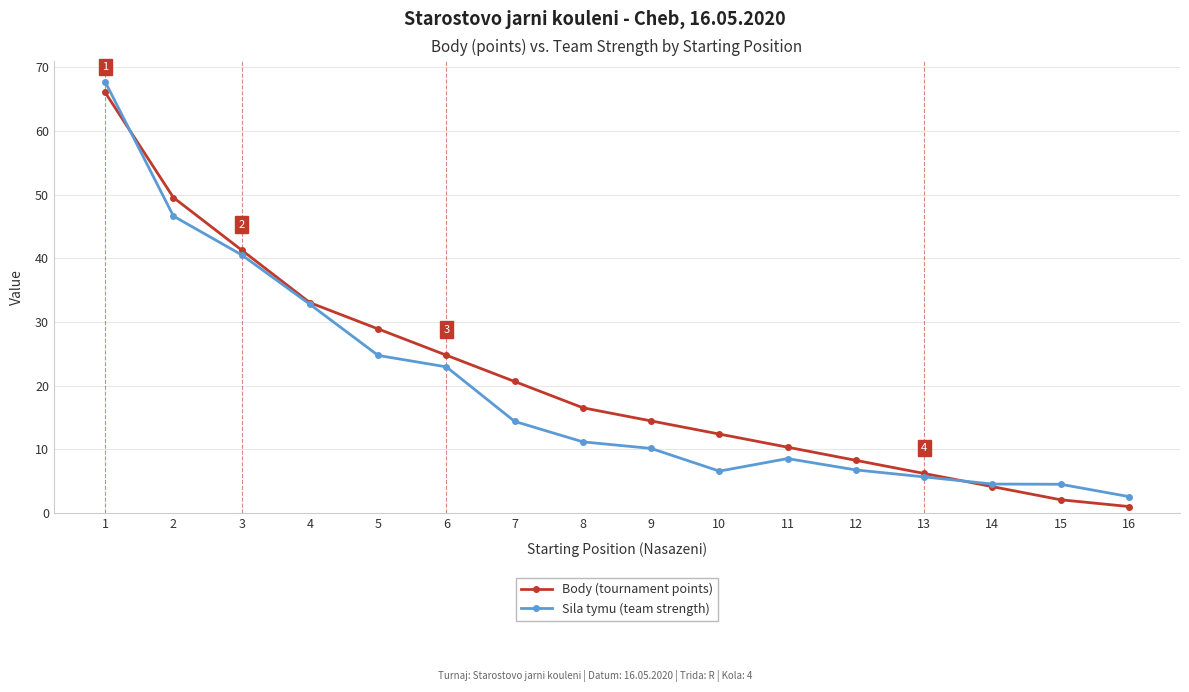

Which category has the lowest value in the Sila tymu (team strength) series?

16